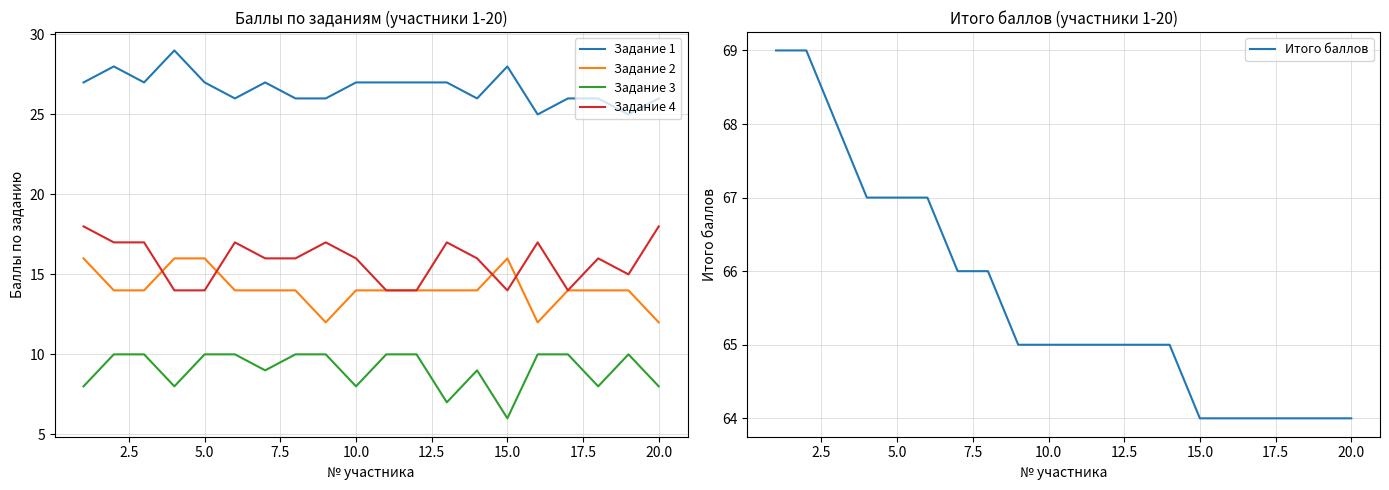

What is the minimum value for Задание 3?

6